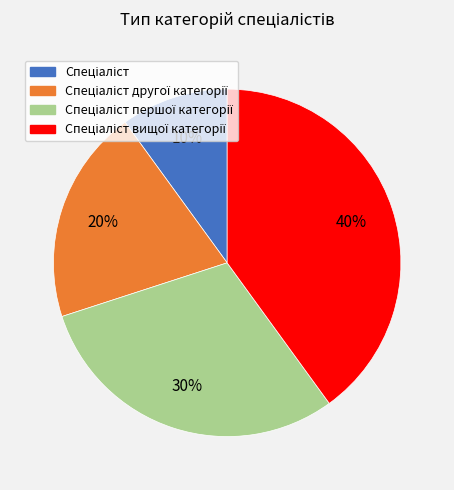

To the nearest percent, what is the average slice percentage?

25%